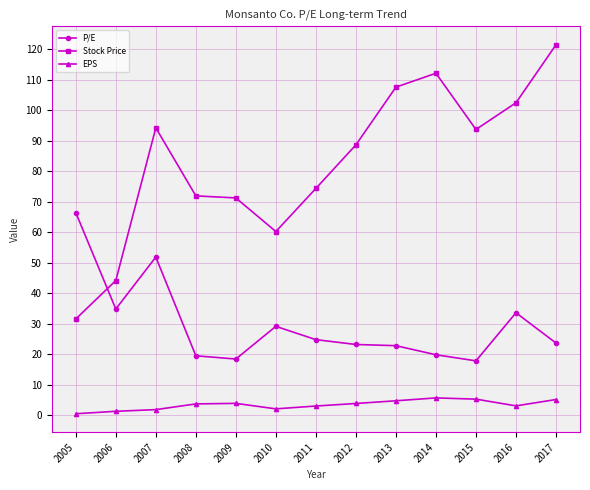

What is the lowest value of the EPS series?

0.5